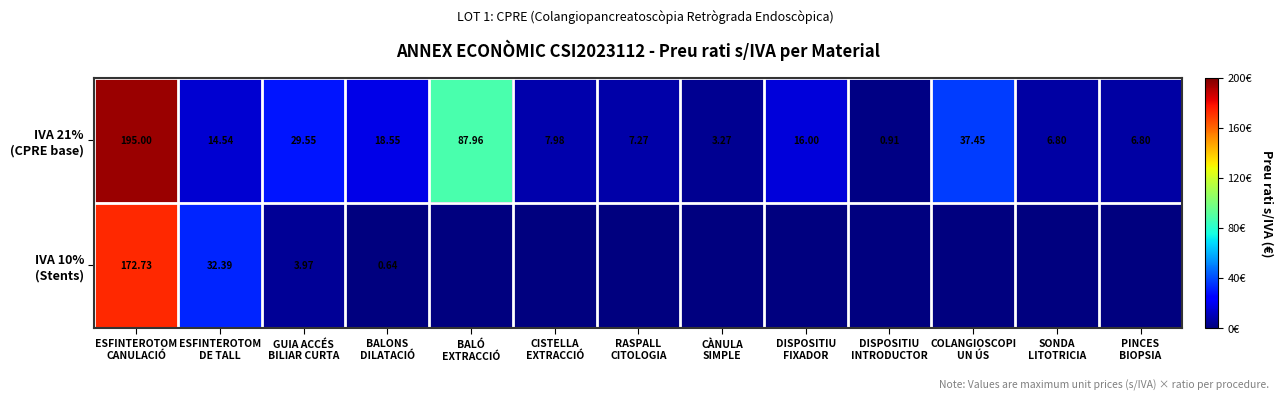

At which category is the sum across all series the highest?

ESFINTEROTOM
CANULACIÓ